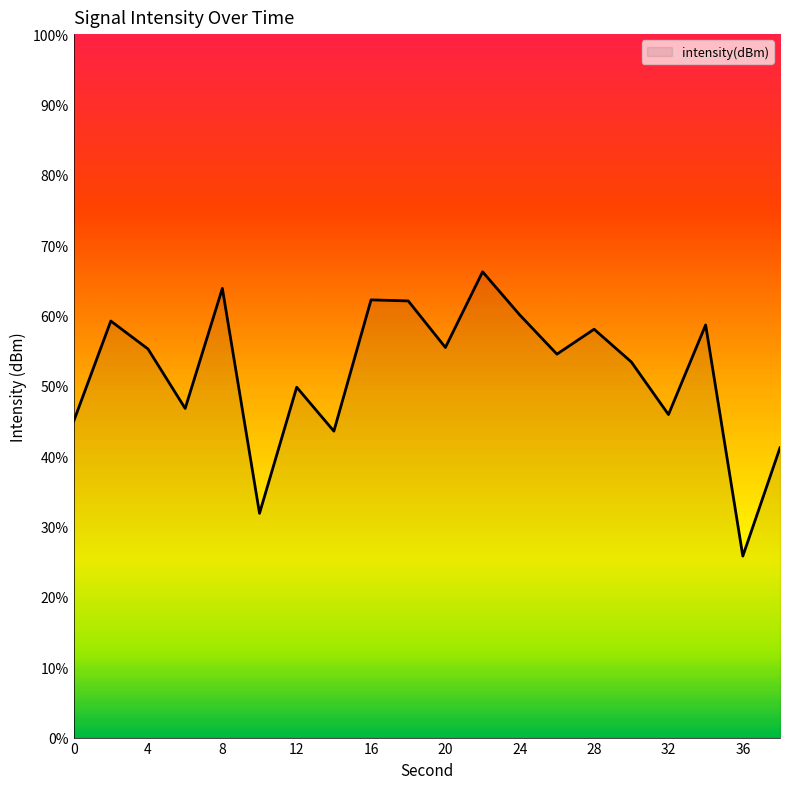

At which category does the chart reach its peak across all series?

22